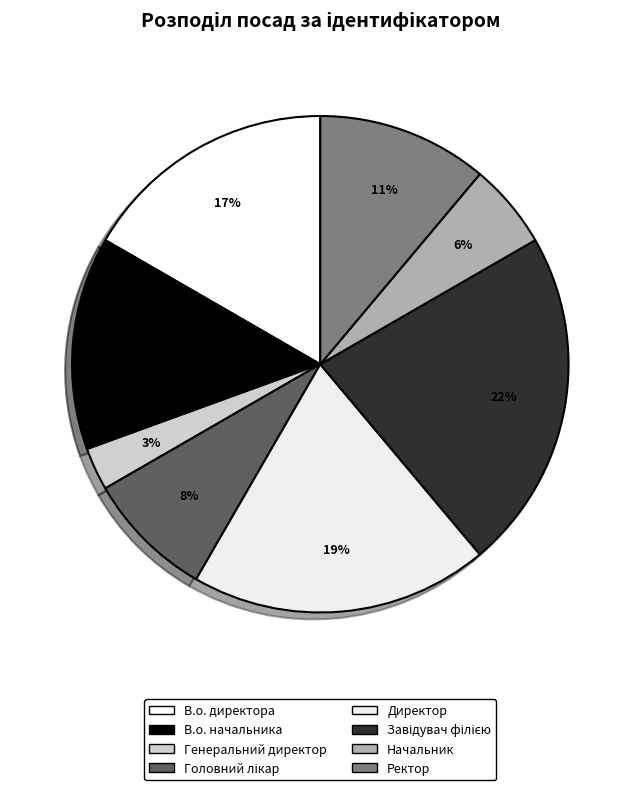

True or false: Головний лікар accounts for 1% of the total.

False